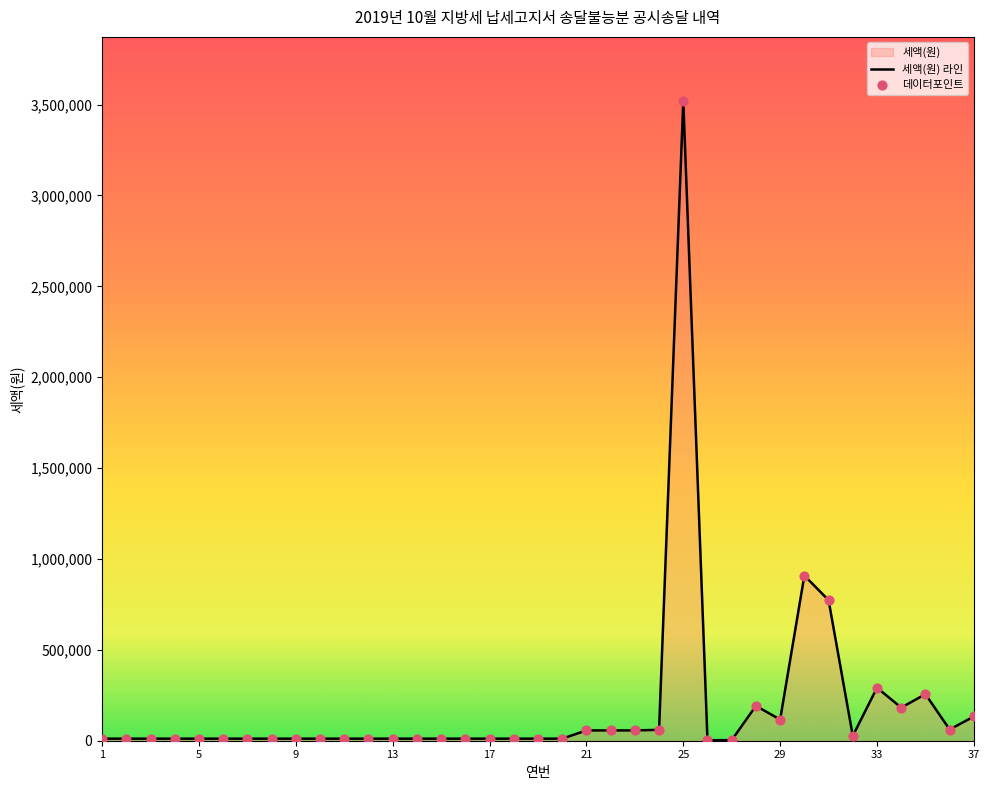

Approximately how many times larger is the value at 20 compared to 36?

0.2